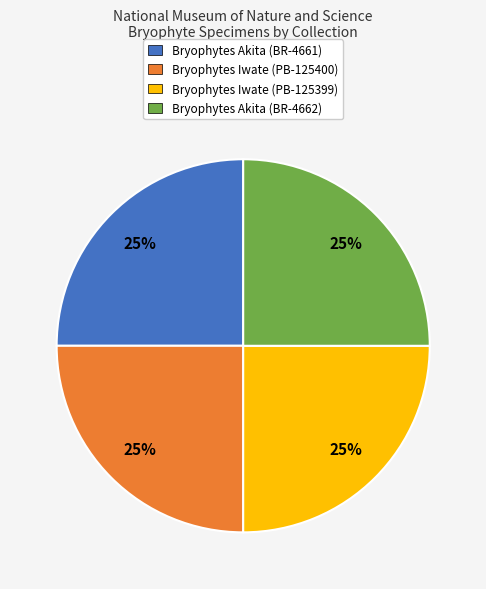

Count the number of slices in the pie.

4